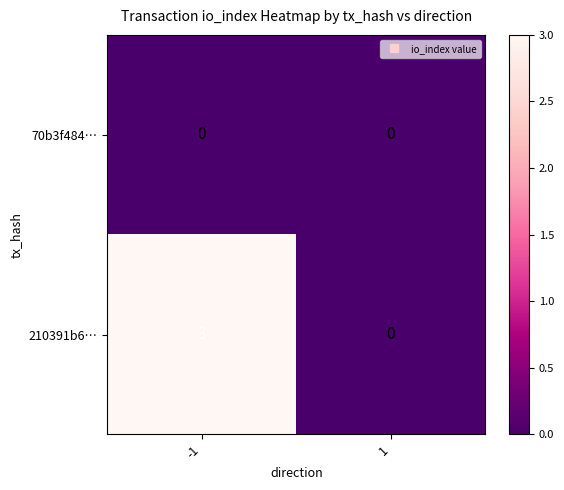

List the series in order of their peak value, highest first.

210391b6…, 70b3f484…